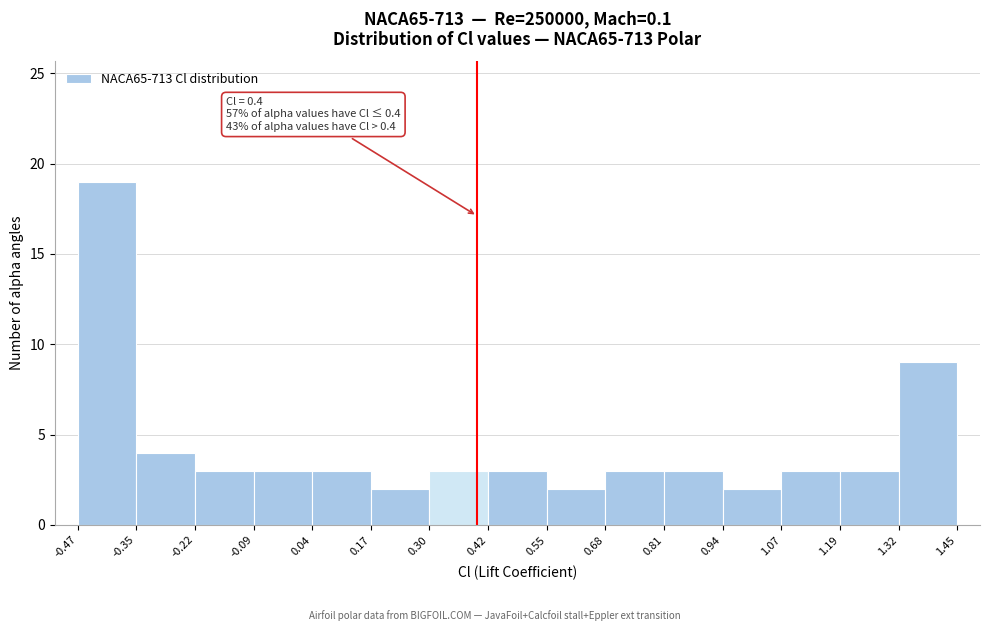

Which range on the x-axis has the tallest bar?

-0.47 to -0.35